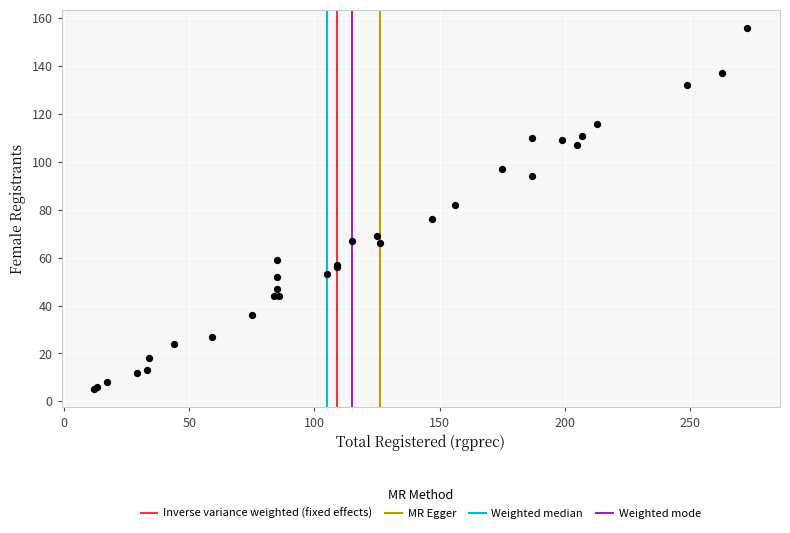

What Y value in the scatter plot is closest to 80?

82